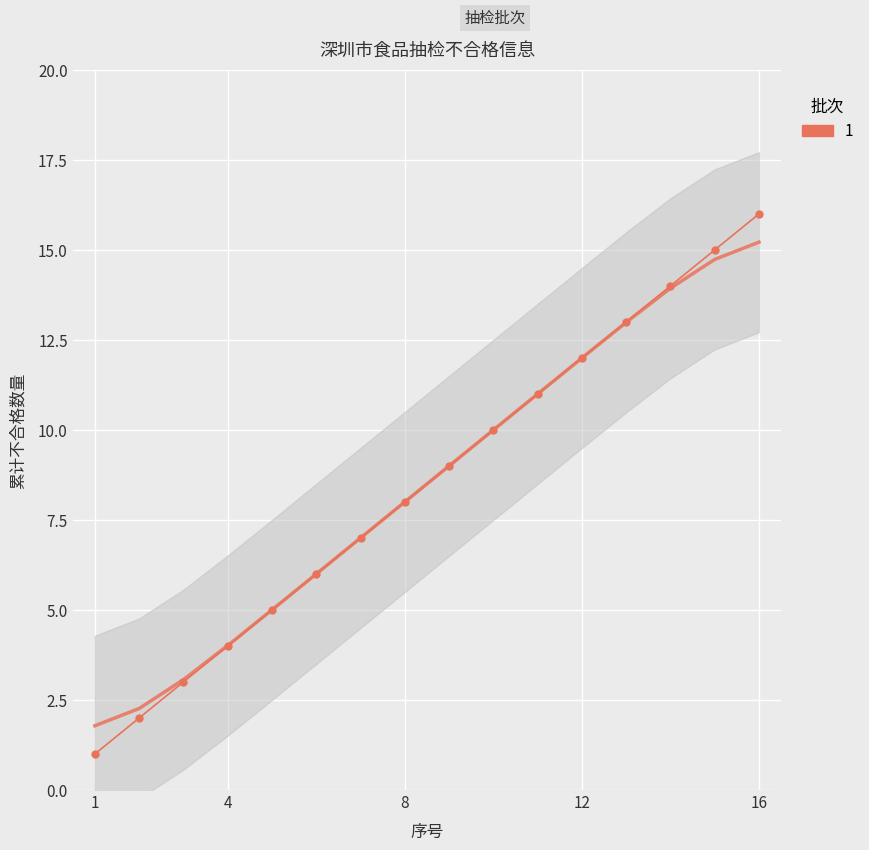

Reading right to left, transcribe all the data shown in this chart.

16	15	14	13	12	11	10	9	8	7	6	5	4	3	2	1